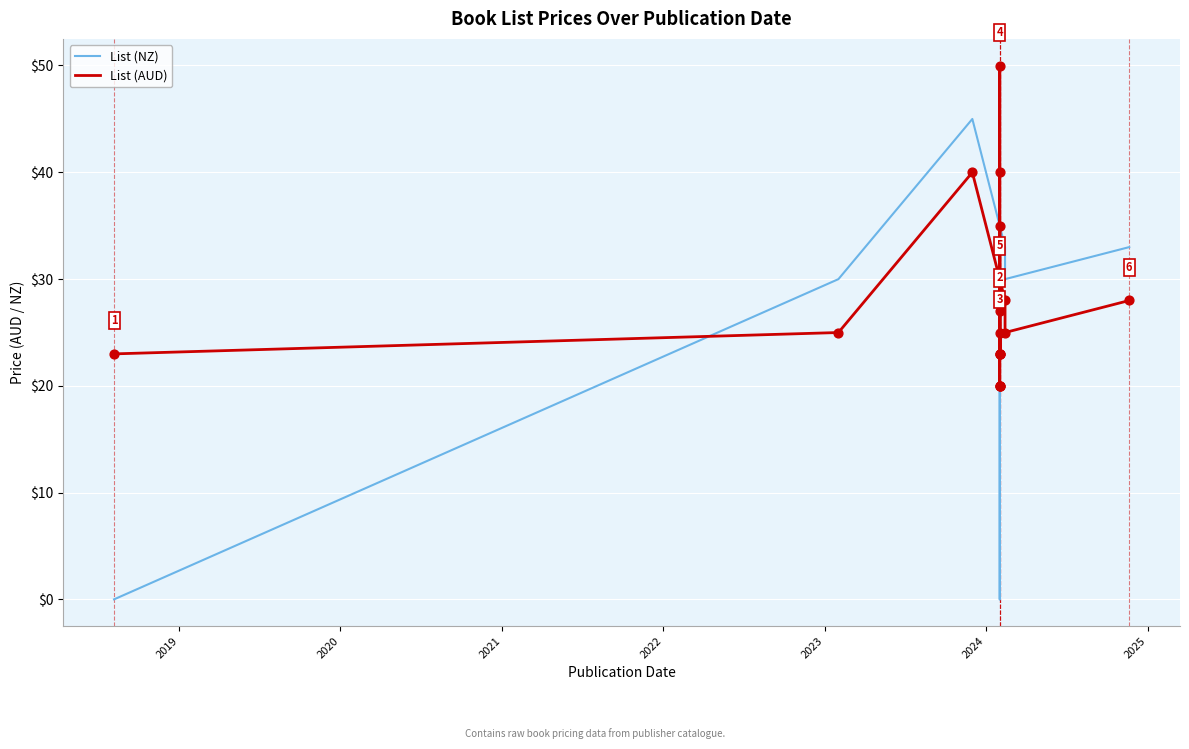

Is the value of List (NZ) at 9 greater than the value of List (AUD) at 16?

No